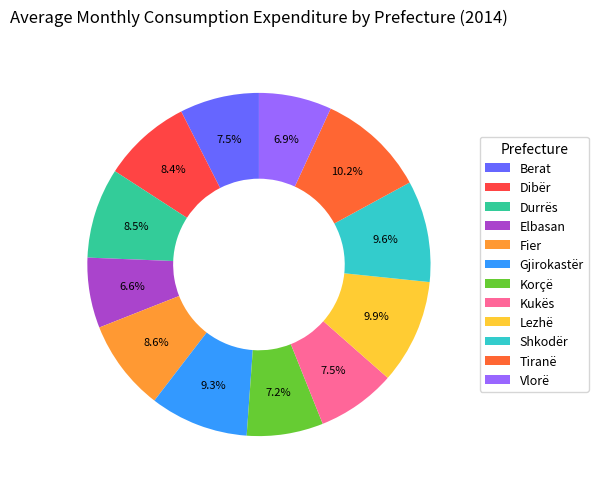

Is there a majority slice in this chart?

No